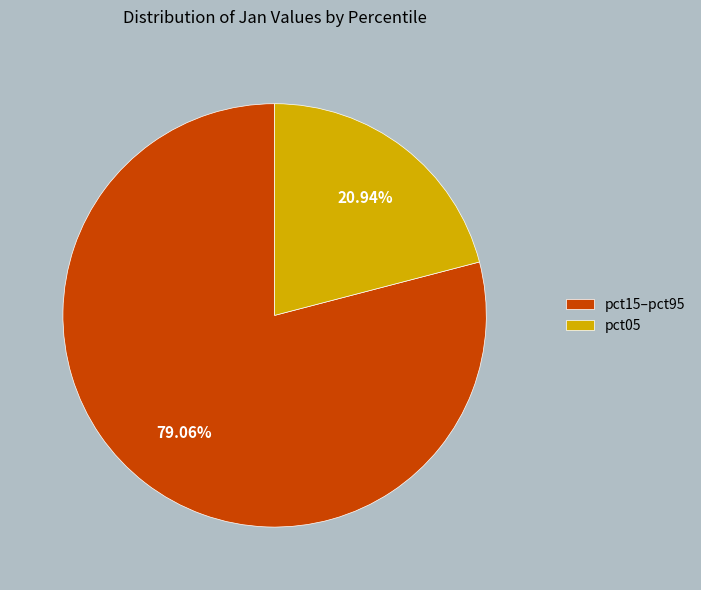

How many segments does this pie chart have?

2